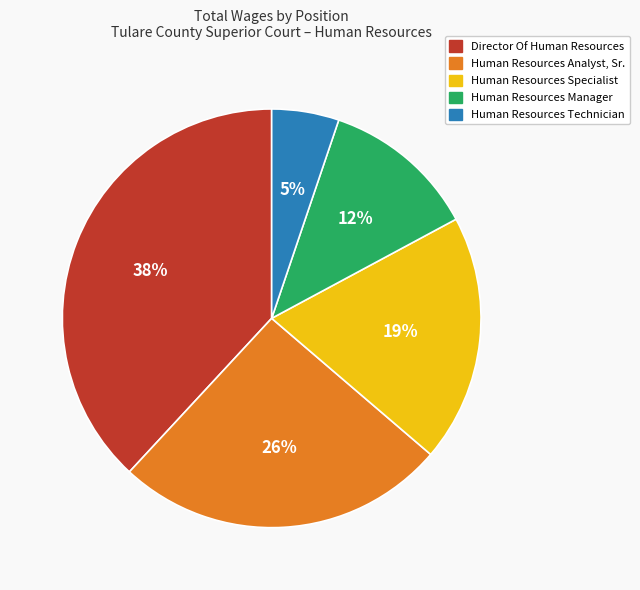

Does Director Of Human Resources represent more than half of the total?

No